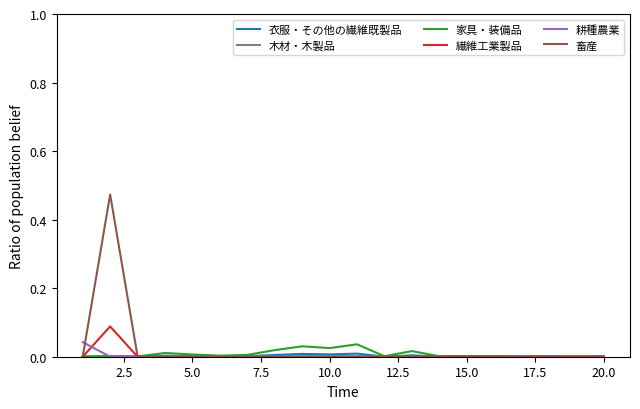

Which series has the largest range (max minus min)?

畜産